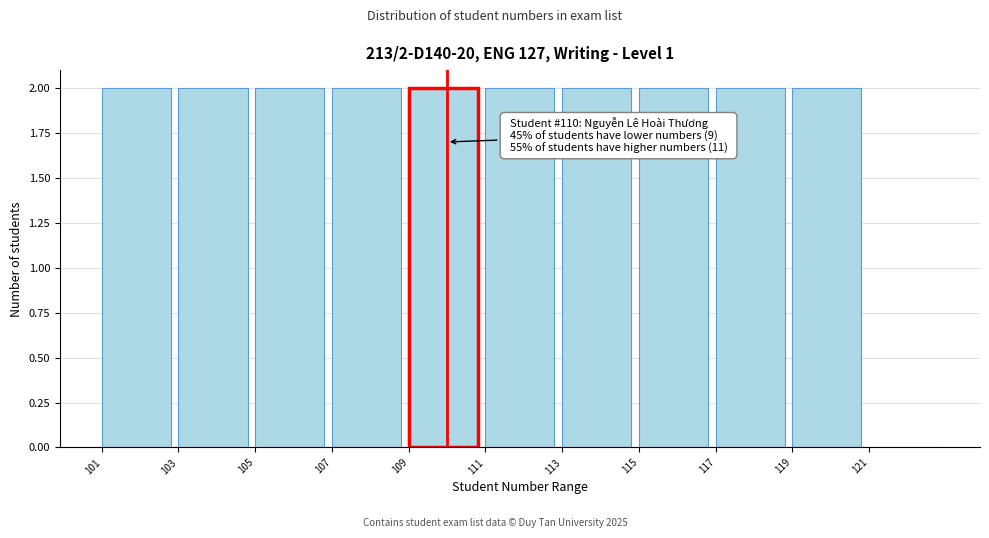

Reading left to right, what are all the values shown in this chart?

101=2	103=2	105=2	107=2	109=2	111=2	113=2	115=2	117=2	119=2	121=0